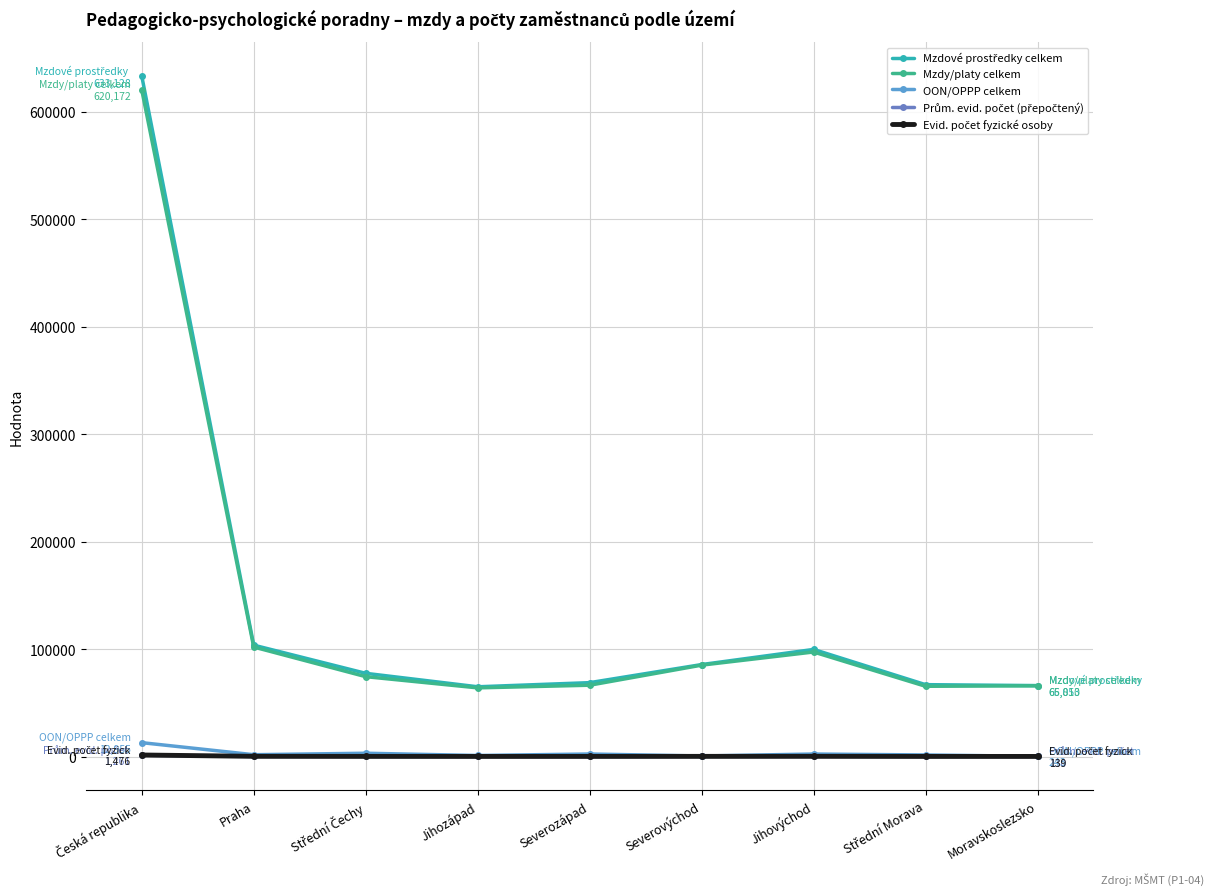

What is the label of the 6th point from the left?

Severovýchod